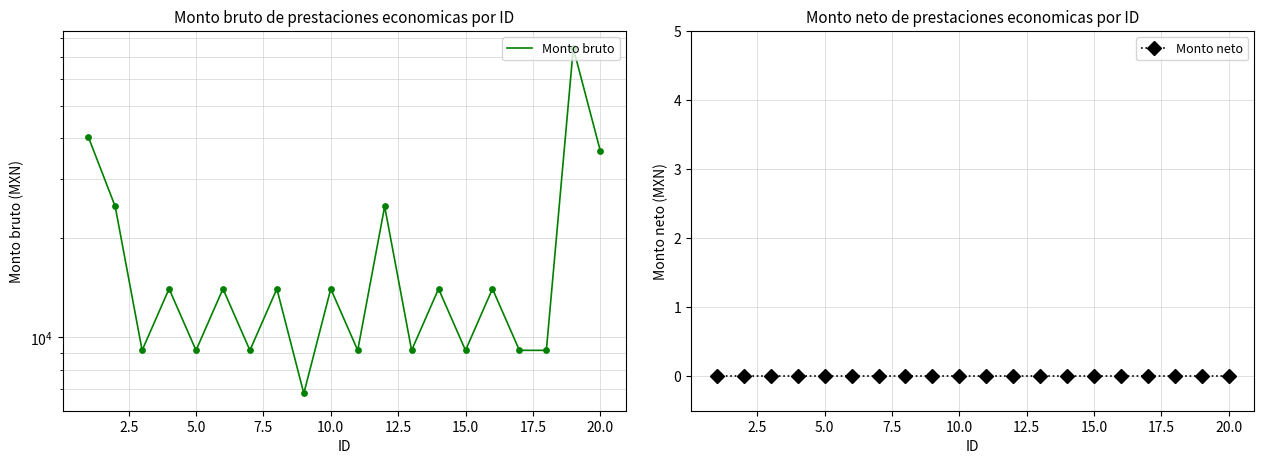

Is the value of Monto bruto at 12 greater than the value of Monto neto at 20.0?

Yes